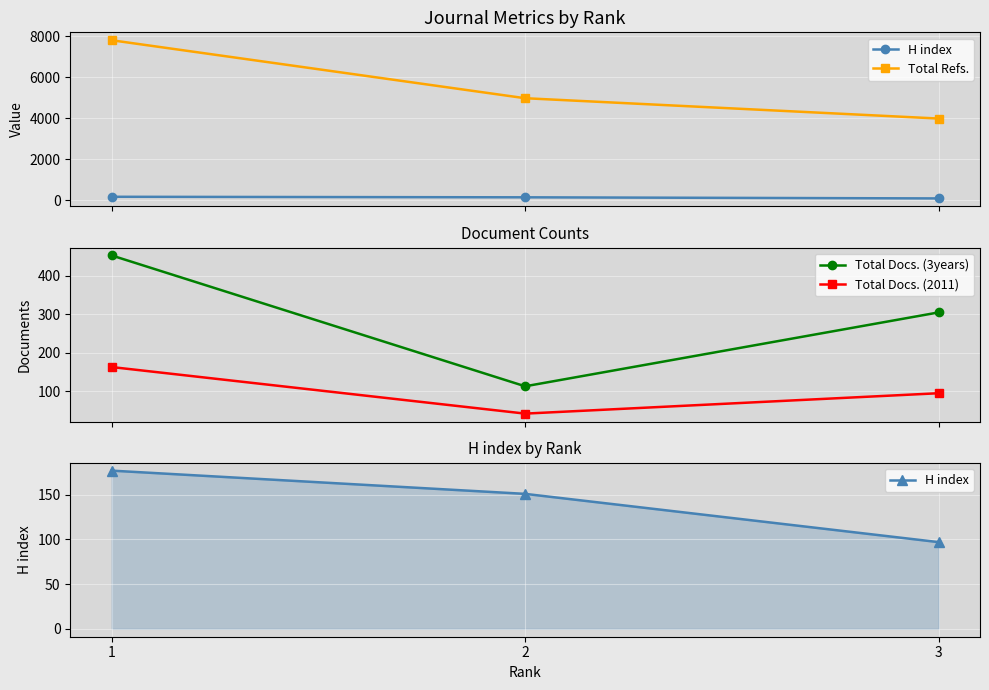

Rank the series at 2 from highest to lowest value.

Total Refs., H index, Total Docs. (3years), Total Docs. (2011)